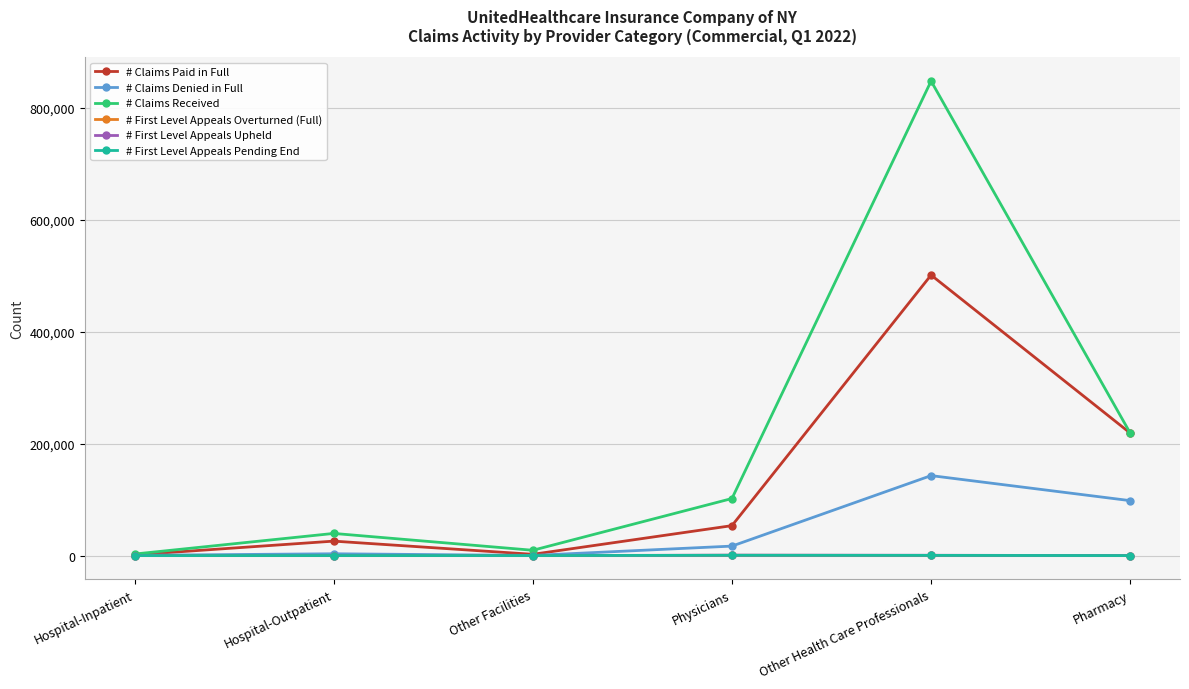

Where is # Claims Denied in Full nearest to the value 71571?

Pharmacy